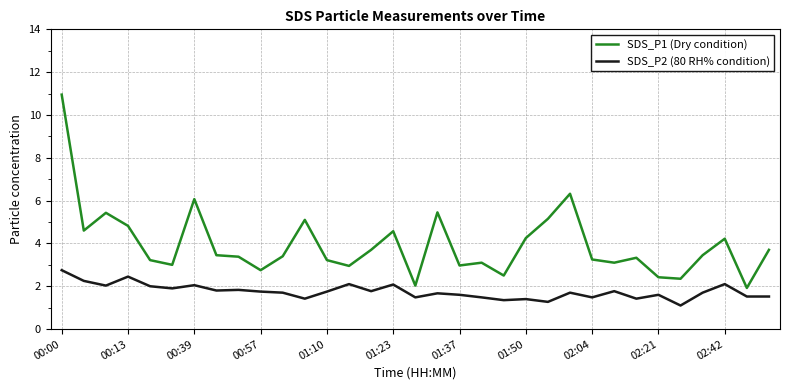

True or false: SDS_P1 (Dry condition) and SDS_P2 (80 RH% condition) cross at least once.

False